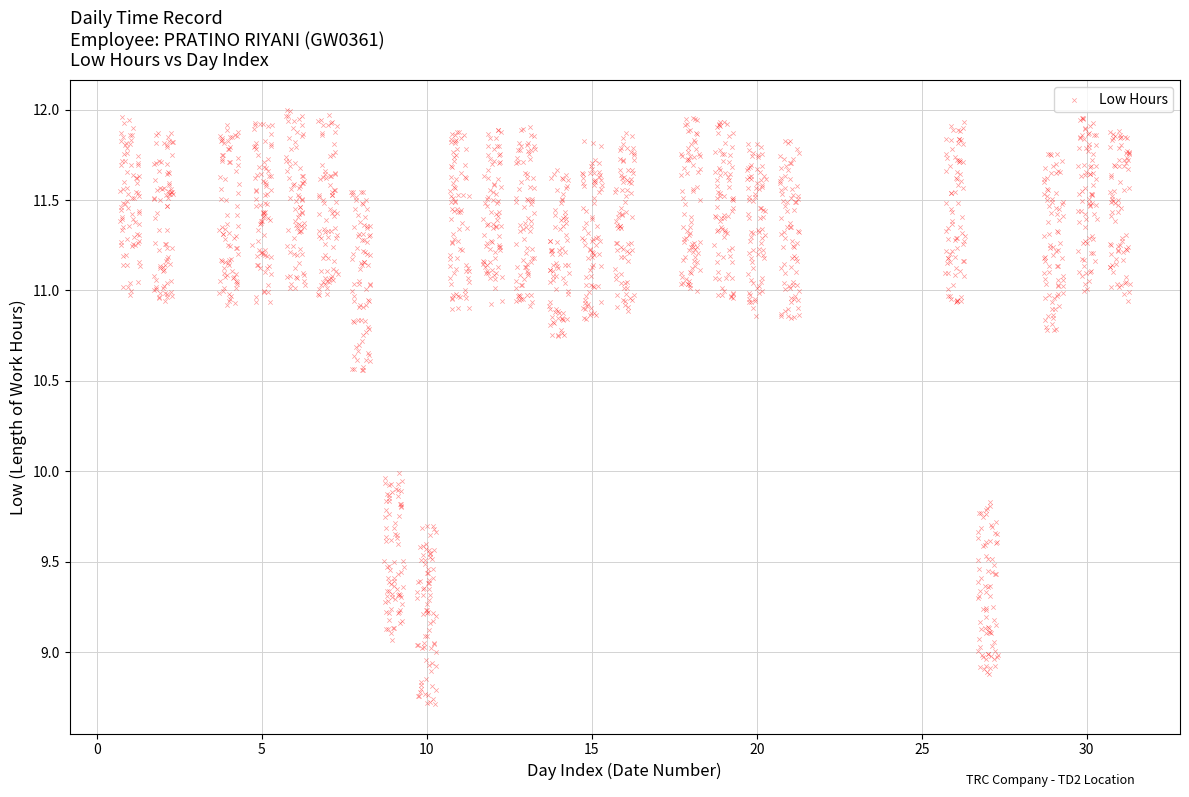

What is the range of X values (max minus min)?

30.6